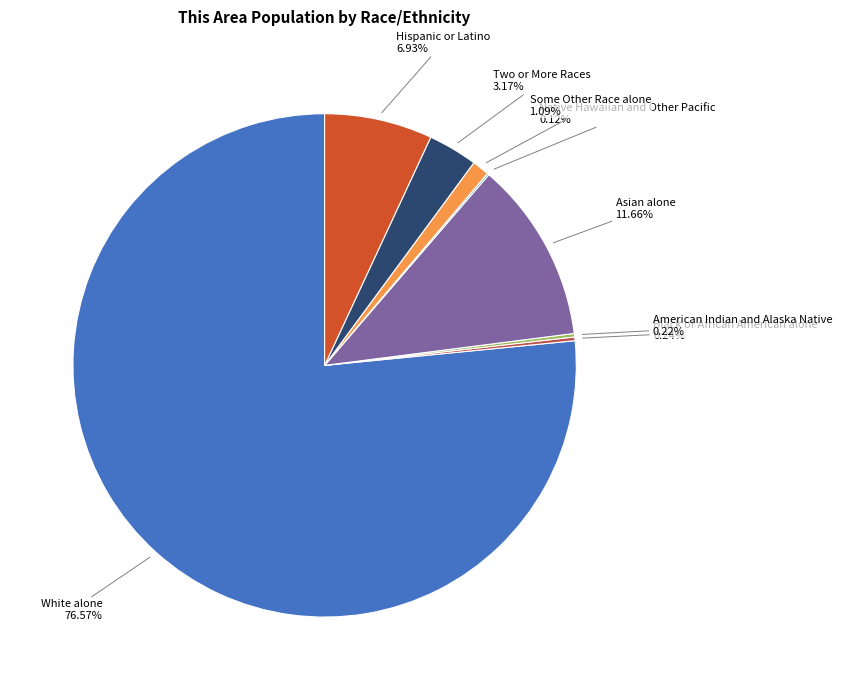

To the nearest percent, what is the combined percentage of White alone and Asian alone?

88%